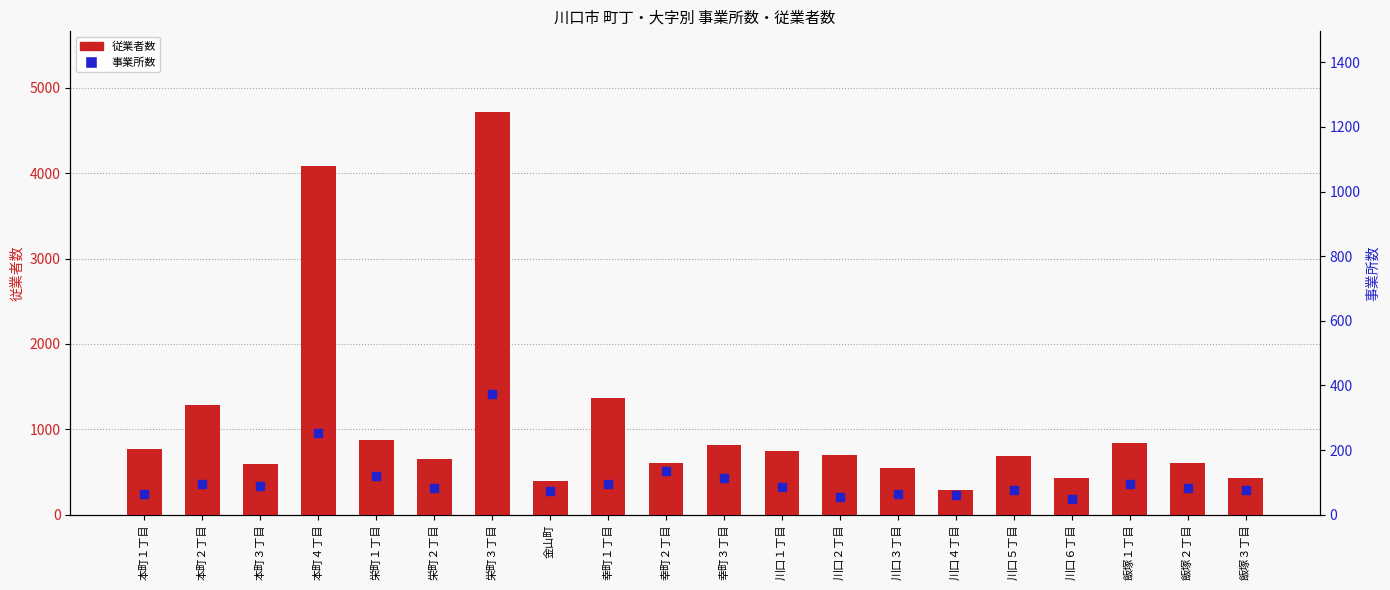

At which category is the sum across all series the highest?

栄町３丁目